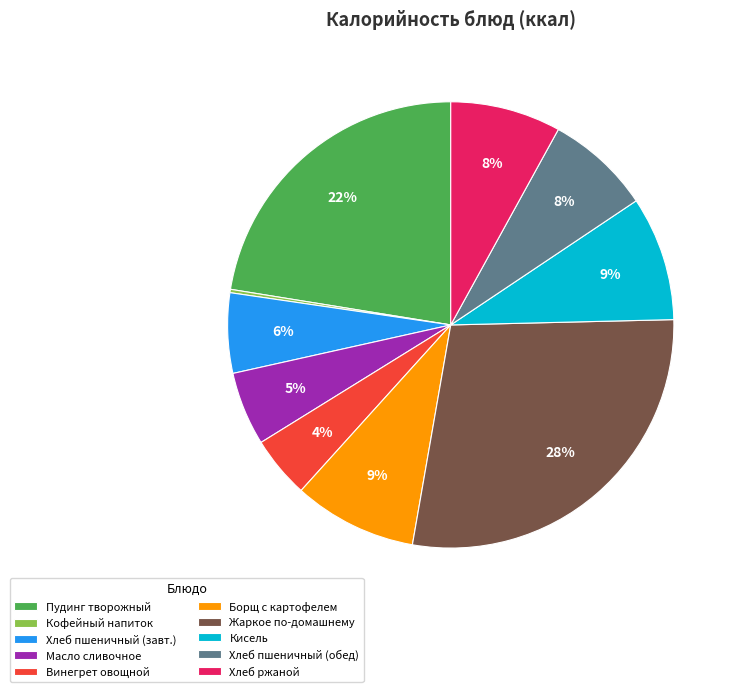

What is the ratio of the value at Борщ с картофелем to the value at Хлеб пшеничный (завт.)?

1.5